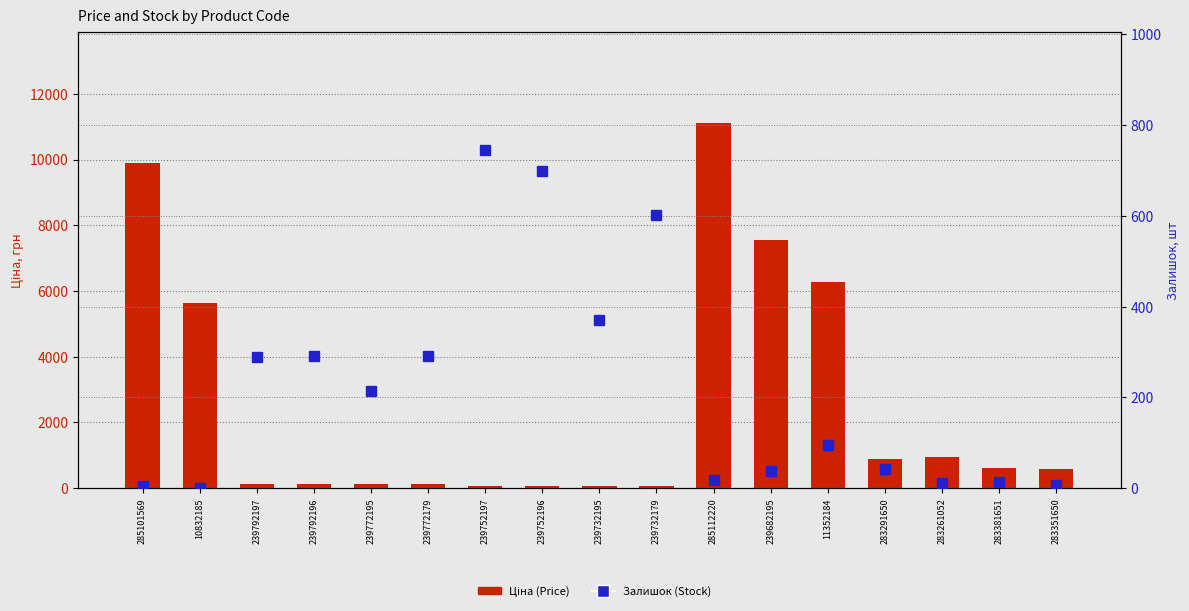

What is the difference between the maximum and minimum values in the Залишок (Stock) series?

745.0